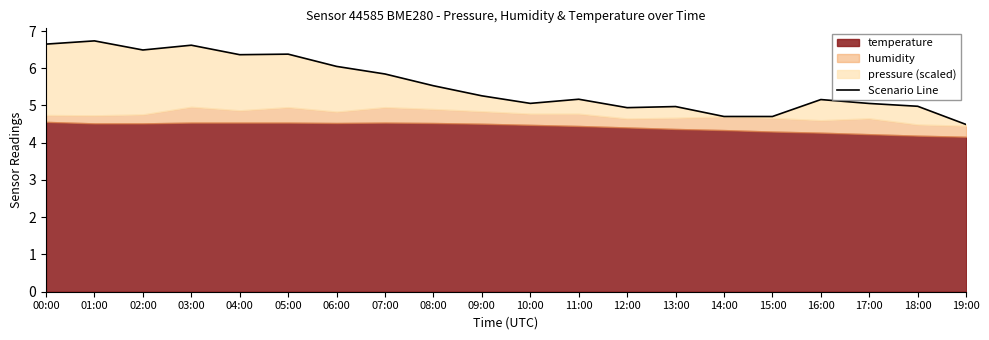

Does the chart display data point markers on the line(s)?

No